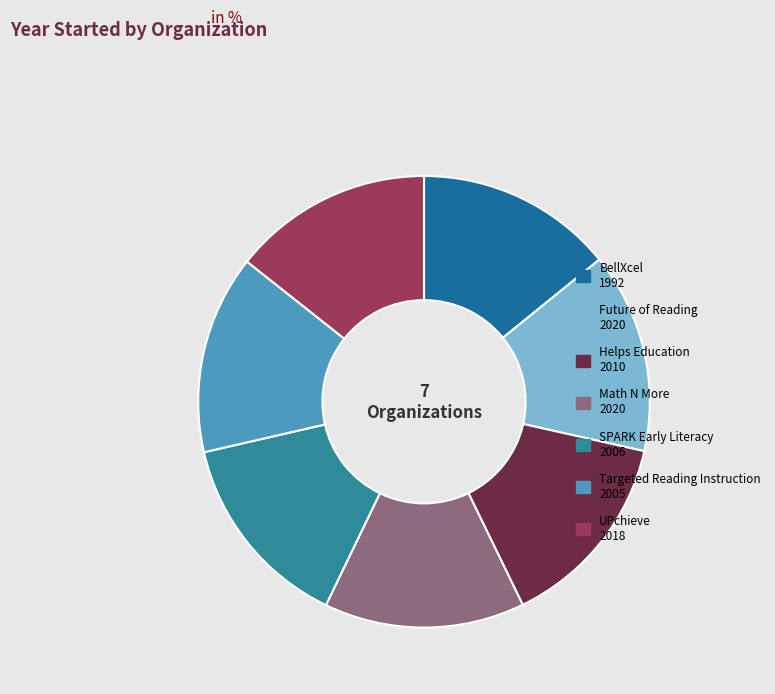

Is SPARK Early Literacy the majority of the pie?

No